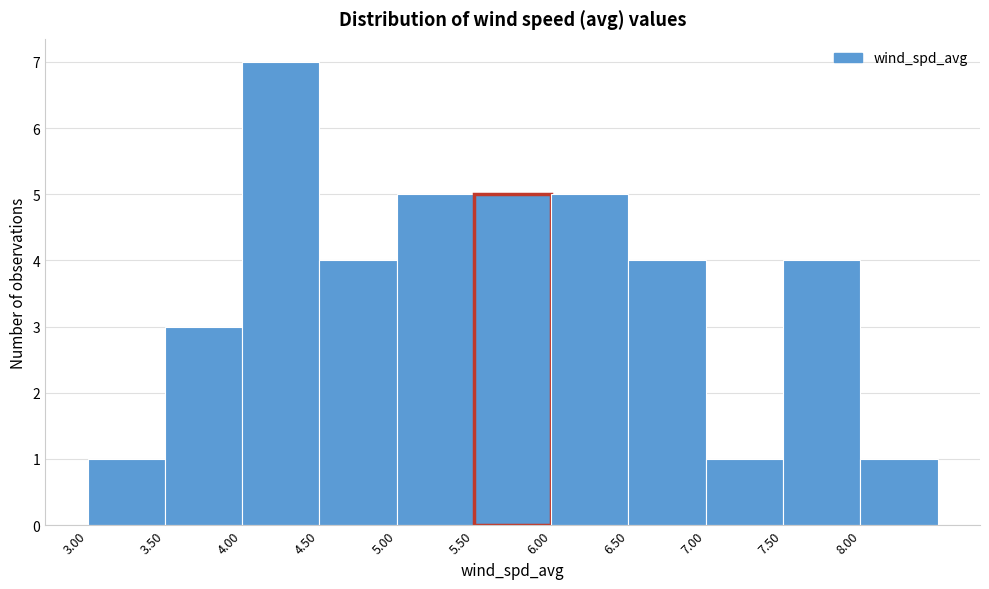

Which range on the x-axis has the tallest bar?

4.0 to 4.5